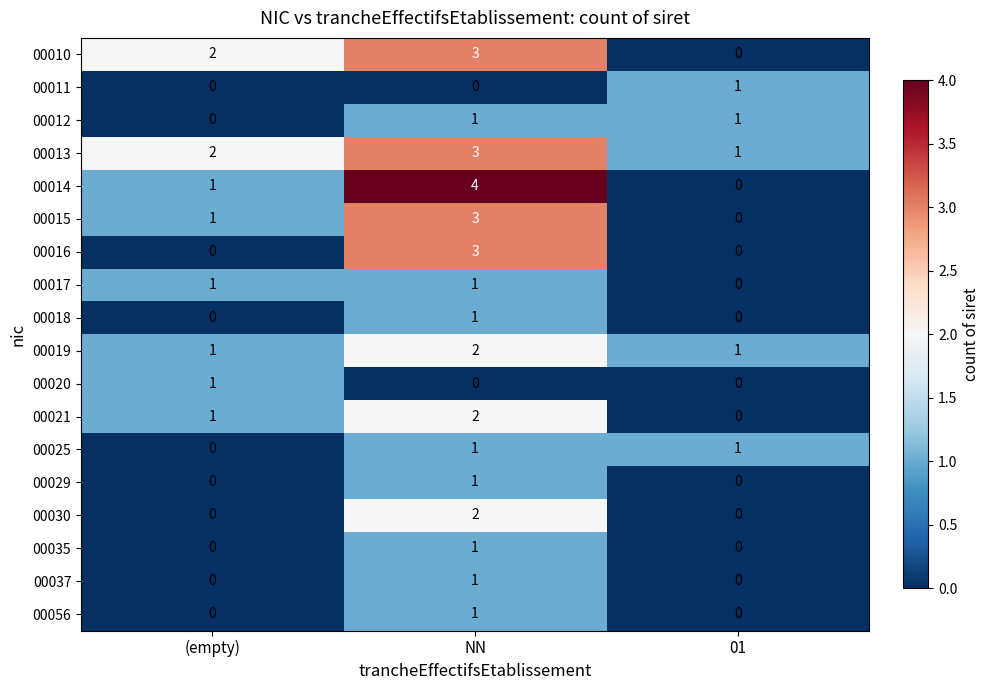

What is the difference between the highest and lowest values at (empty)?

2